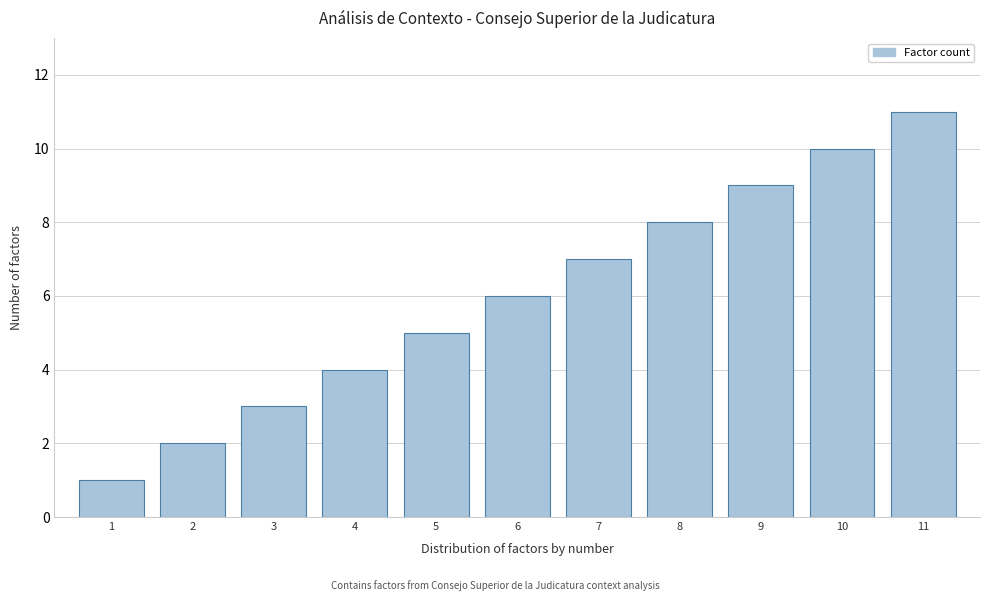

List the labels in order of value, largest first.

11, 10, 9, 8, 7, 6, 5, 4, 3, 2, 1